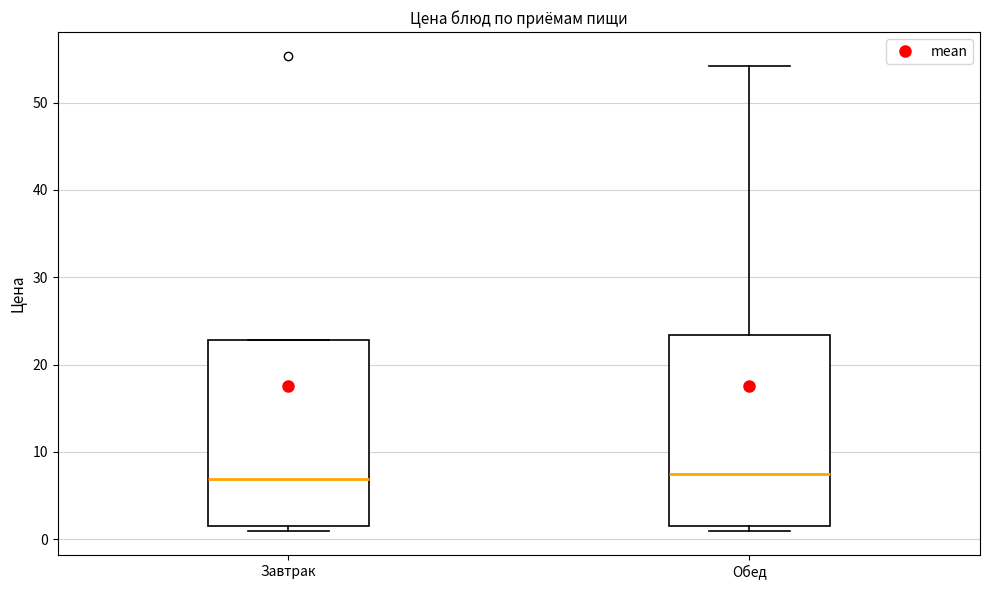

Reading left to right, read every box against the y-axis: the position of its median line, the range the box covers, and the ends of its whiskers. The values are not printed on the chart, so give them approximately, as read against the axis.

Завтрак: median 7, box 2 to 23, whiskers 1 to 23
Обед: median 7, box 2 to 23, whiskers 1 to 54